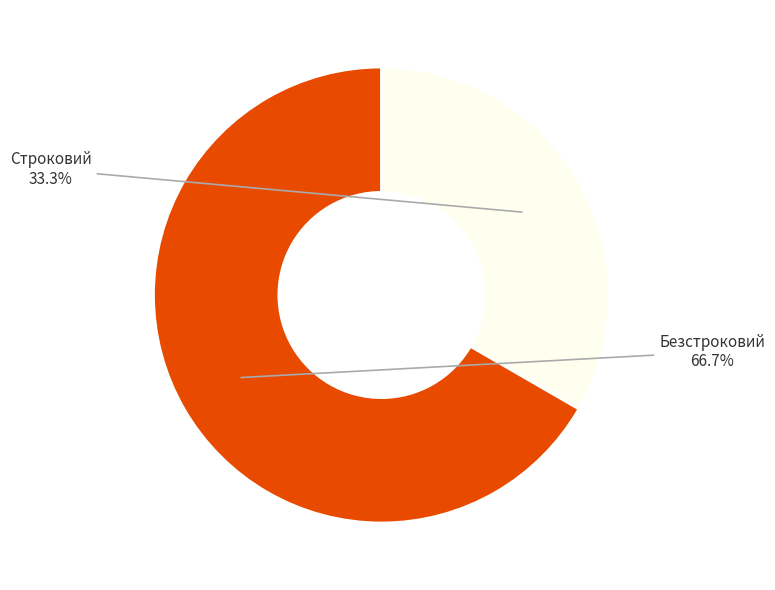

To the nearest percent, what is the combined percentage of Безстроковий and Строковий?

100%